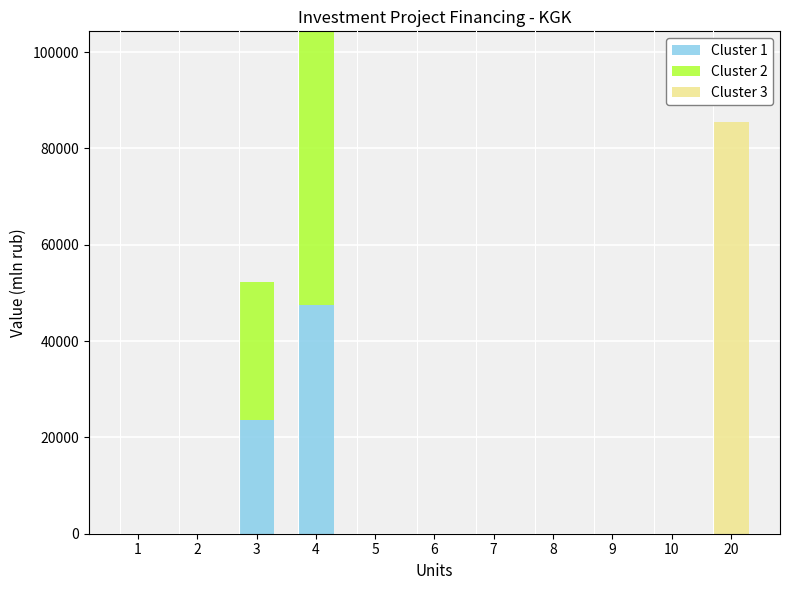

At which category is the sum across all series the highest?

4